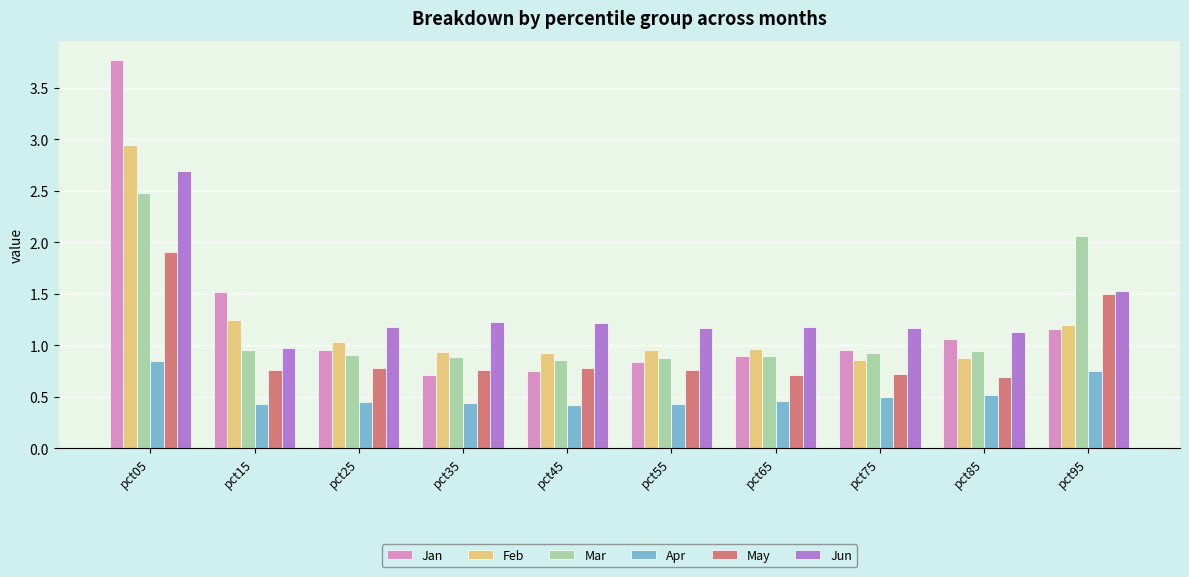

What is the maximum value for Jan?

3.8